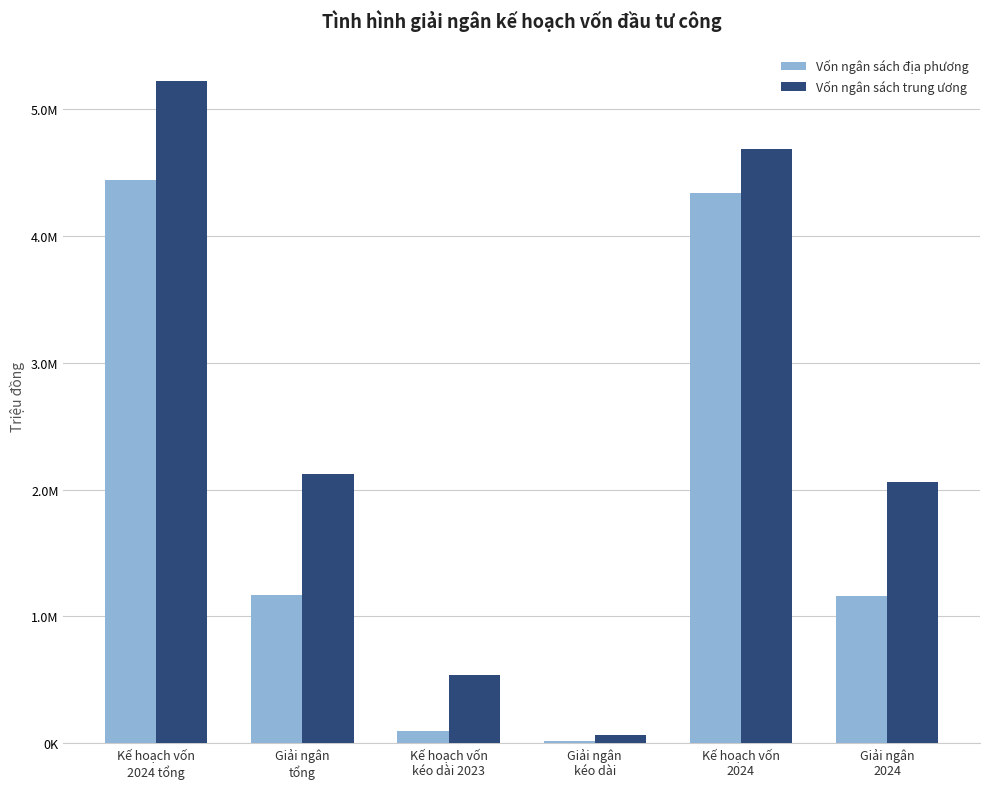

What are all the series names shown in the legend?

Vốn ngân sách địa phương, Vốn ngân sách trung ương